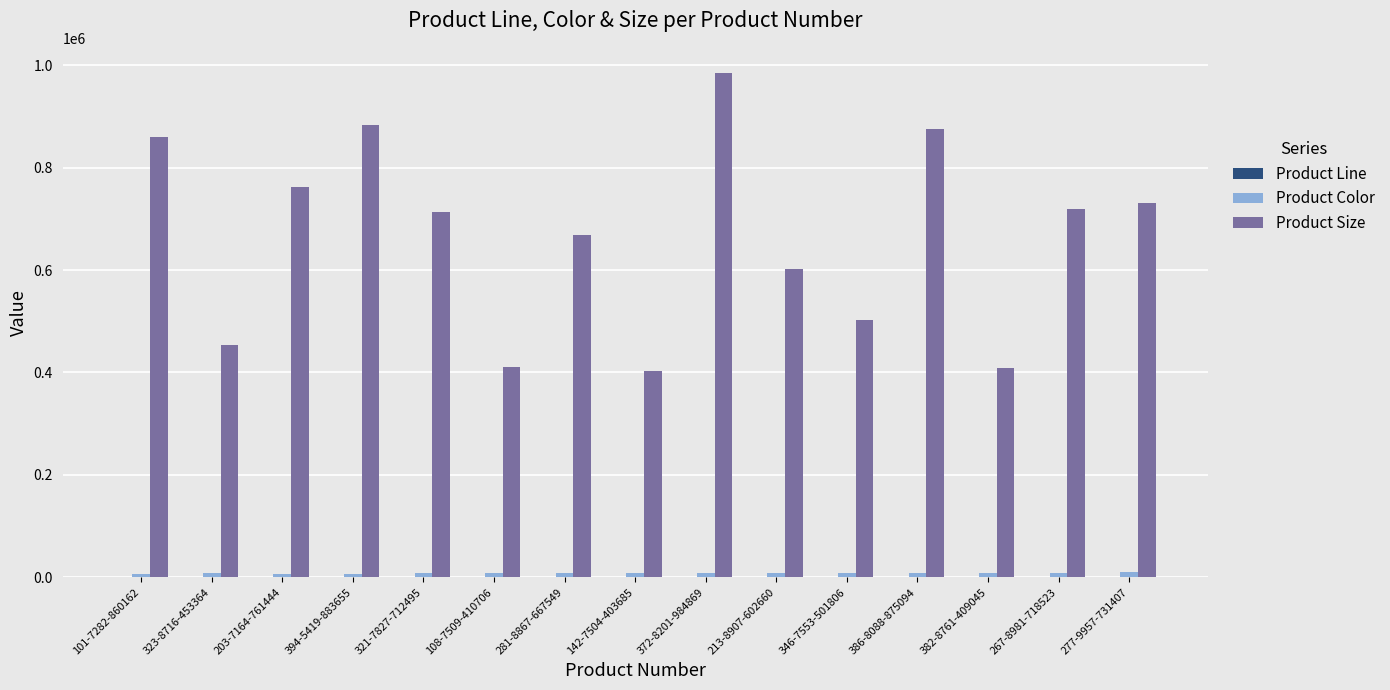

Between 281-8867-667549 and 213-8907-602660, which series saw the biggest shift?

Product Size